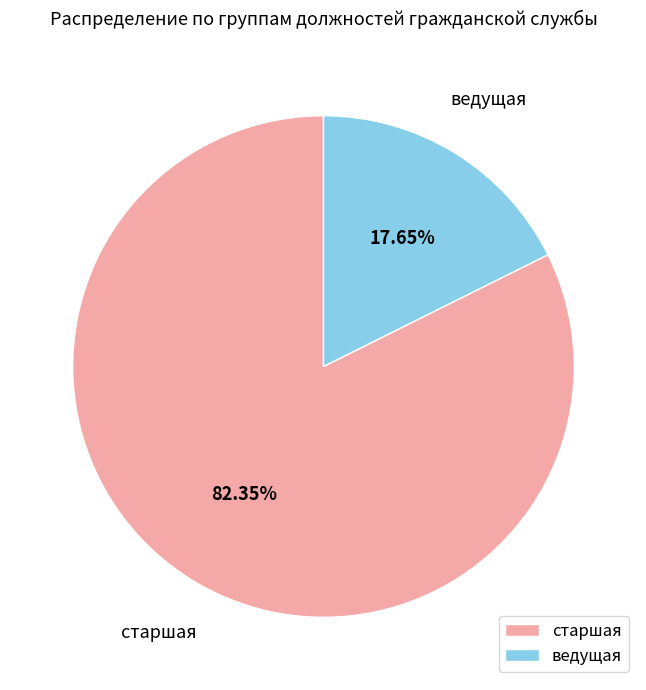

True or false: старшая accounts for 82% of the total.

True